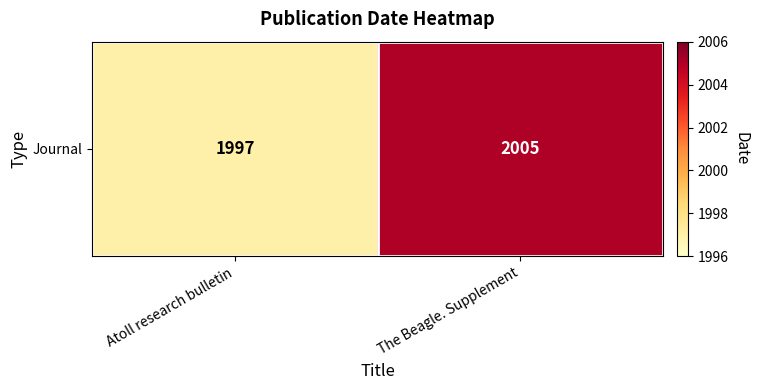

The chart shows a value of 1018 at The Beagle. Supplement. True or false?

False